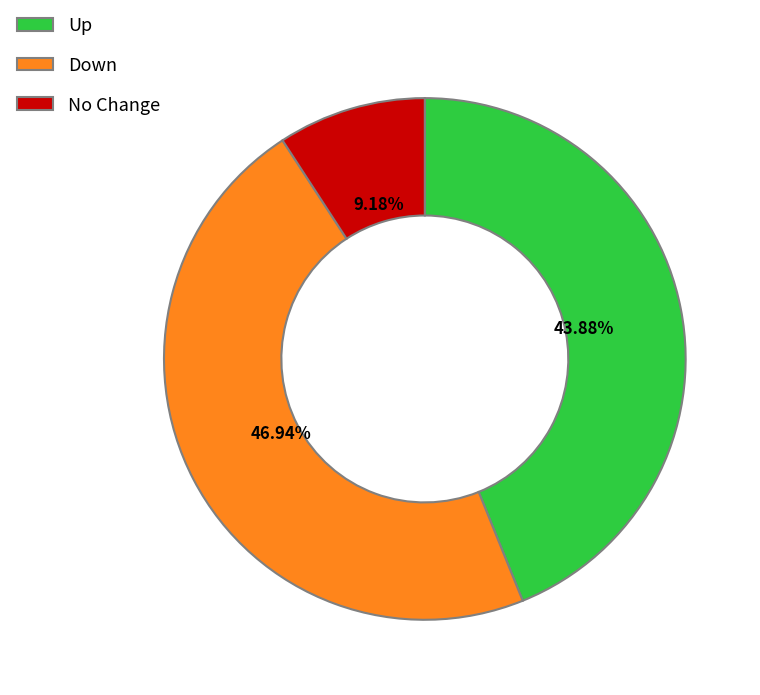

Does No Change account for over 50% of the chart?

No